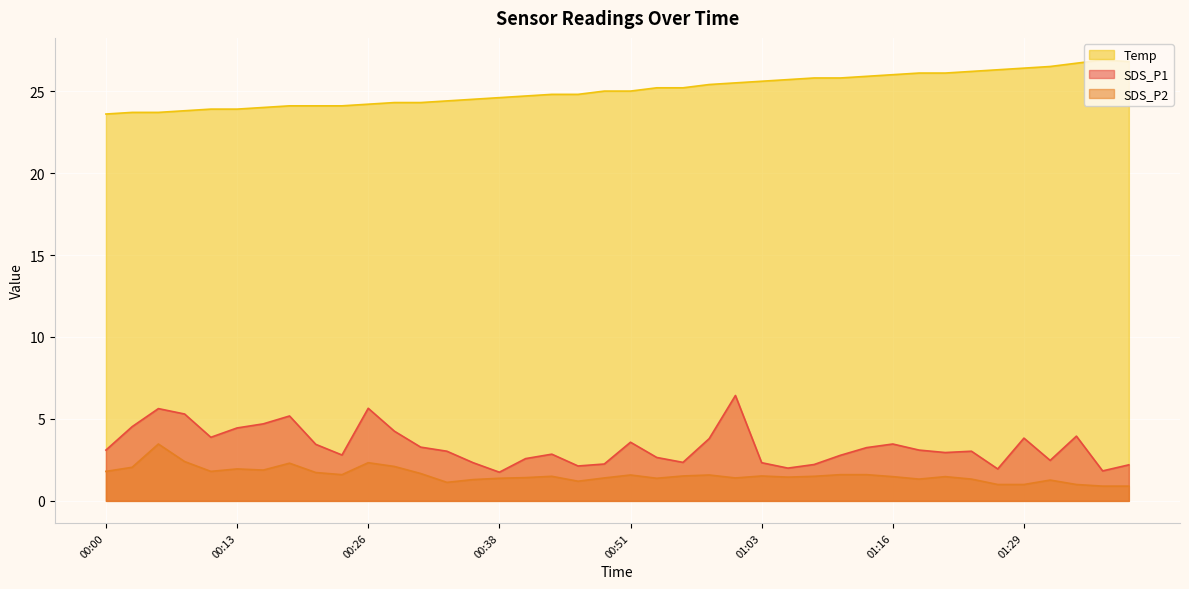

What are all the series names shown in the legend?

Temp, SDS_P1, SDS_P2